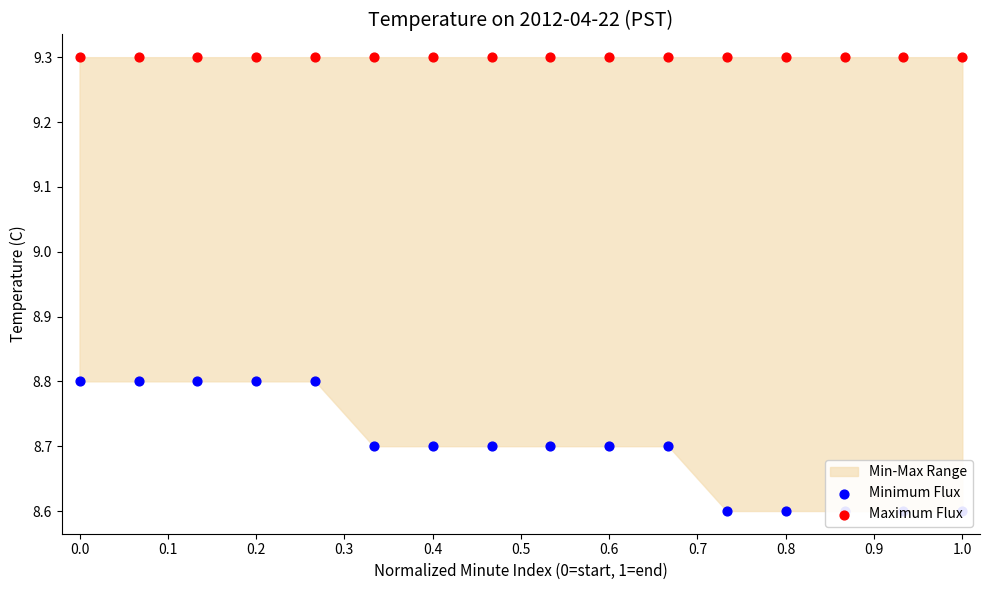

Which series has the widest spread of Y values?

Minimum Flux